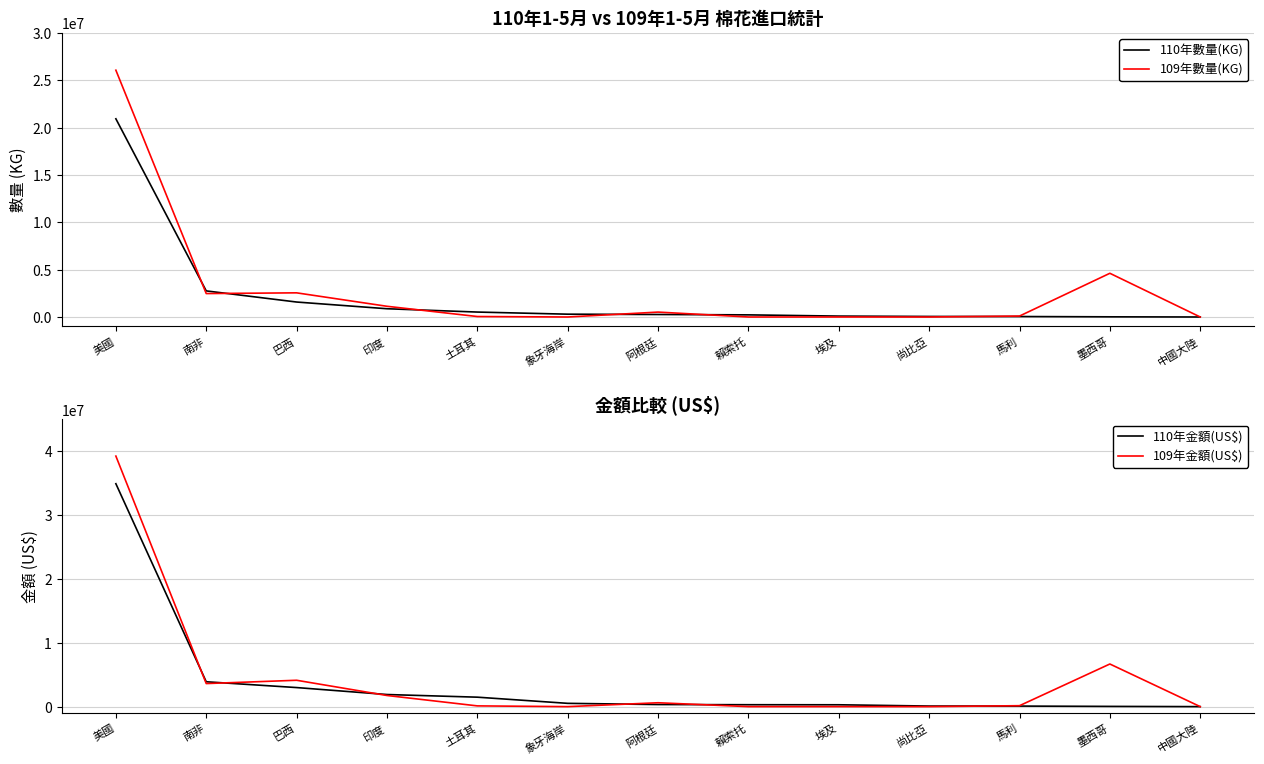

Rank the series at 印度 from lowest to highest value.

110年數量(KG), 109年數量(KG), 109年金額(US$), 110年金額(US$)